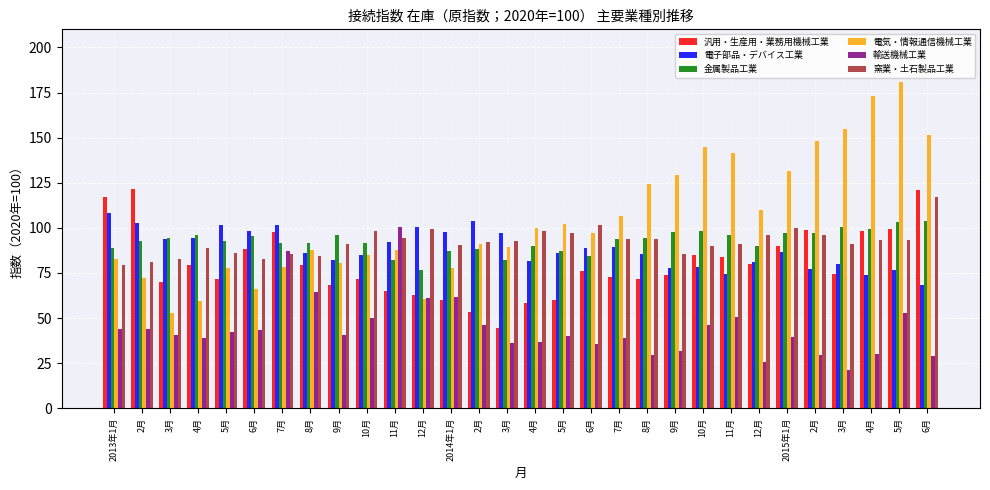

What is the minimum value for 電気・情報通信機械工業?

52.9